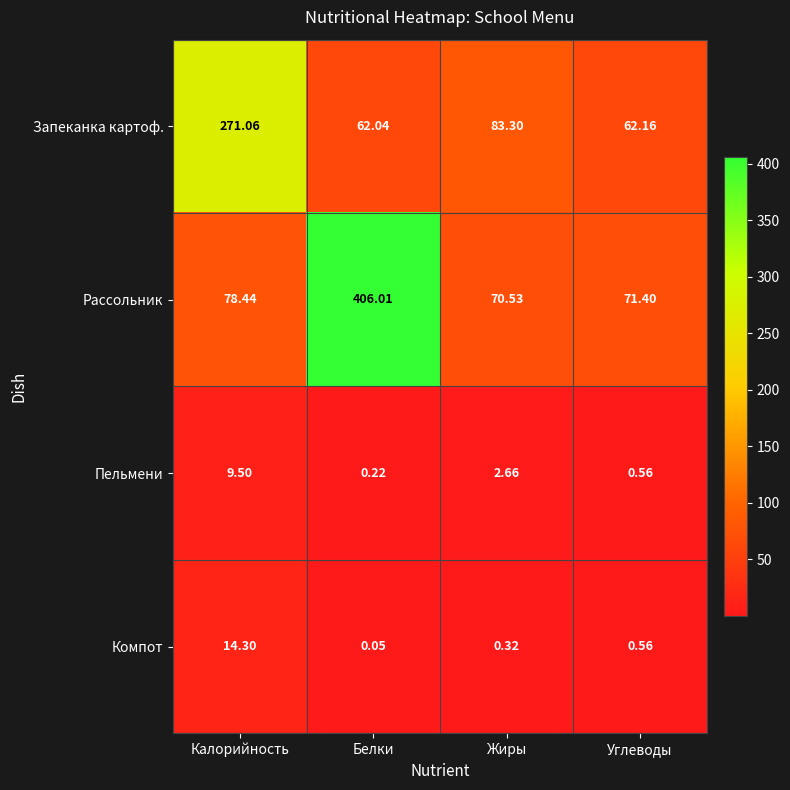

Which series has the widest spread of values?

Рассольник